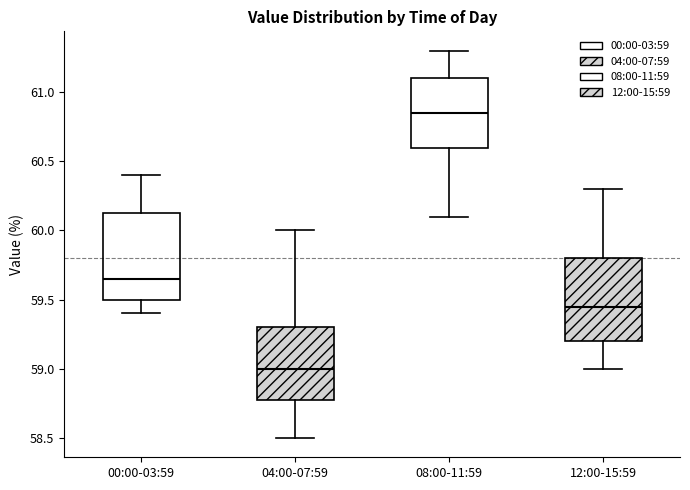

Which box has the highest median line?

08:00-11:59